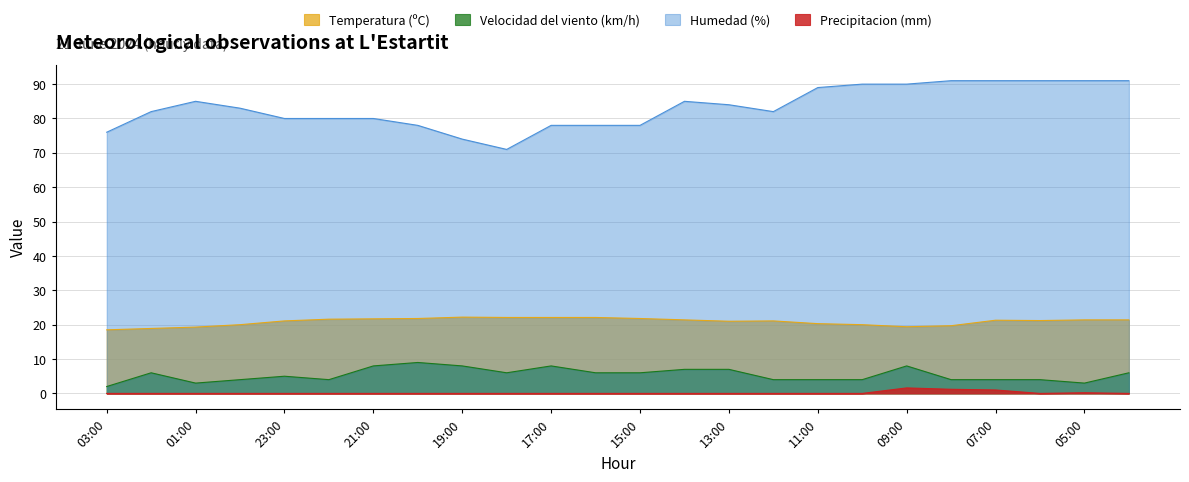

What are all the series names shown in the legend?

Temperatura (ºC), Velocidad del viento (km/h), Humedad (%), Precipitacion (mm)